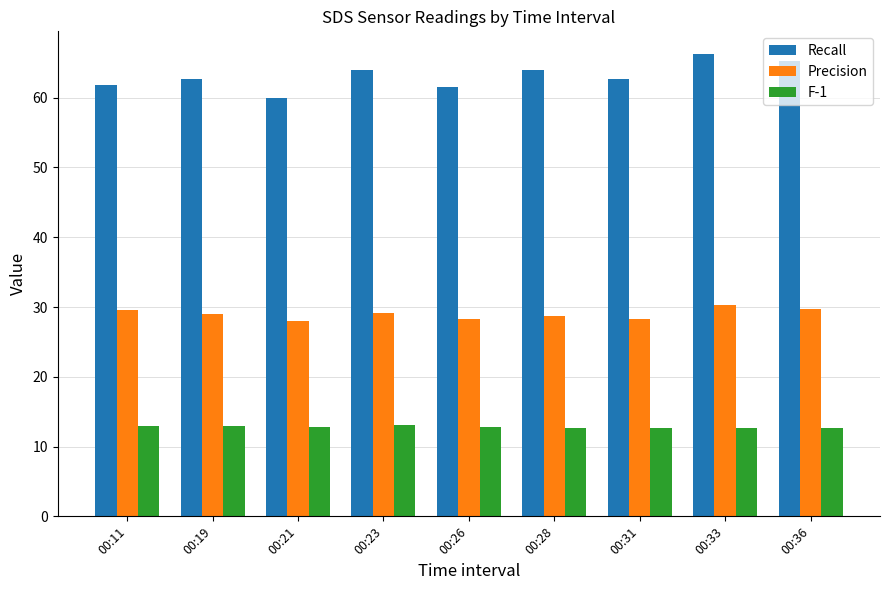

How many groups of bars are there?

9